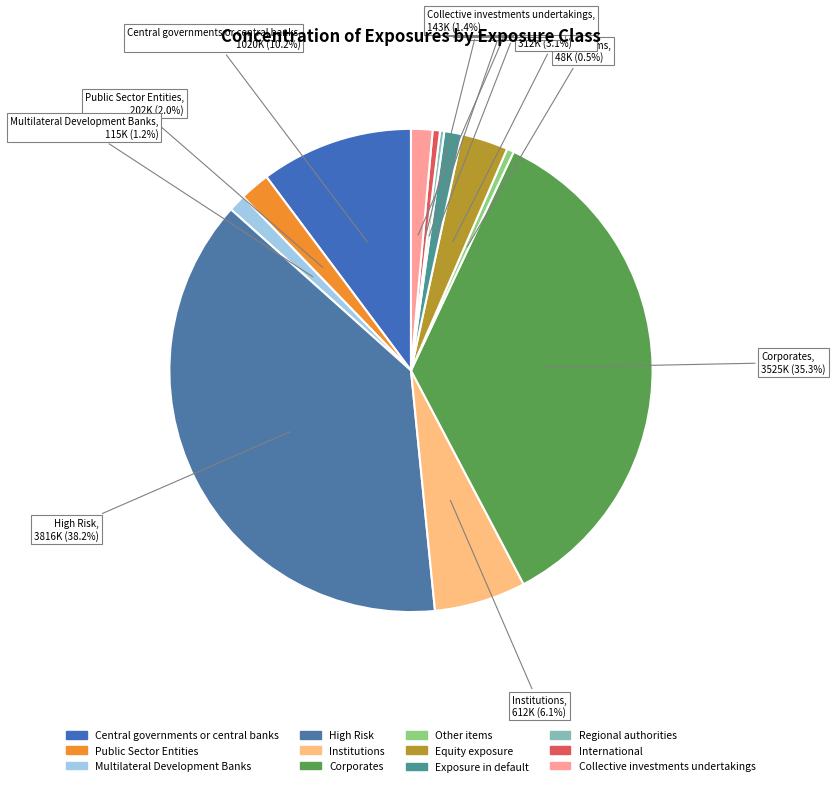

How many slices are in this pie chart?

12